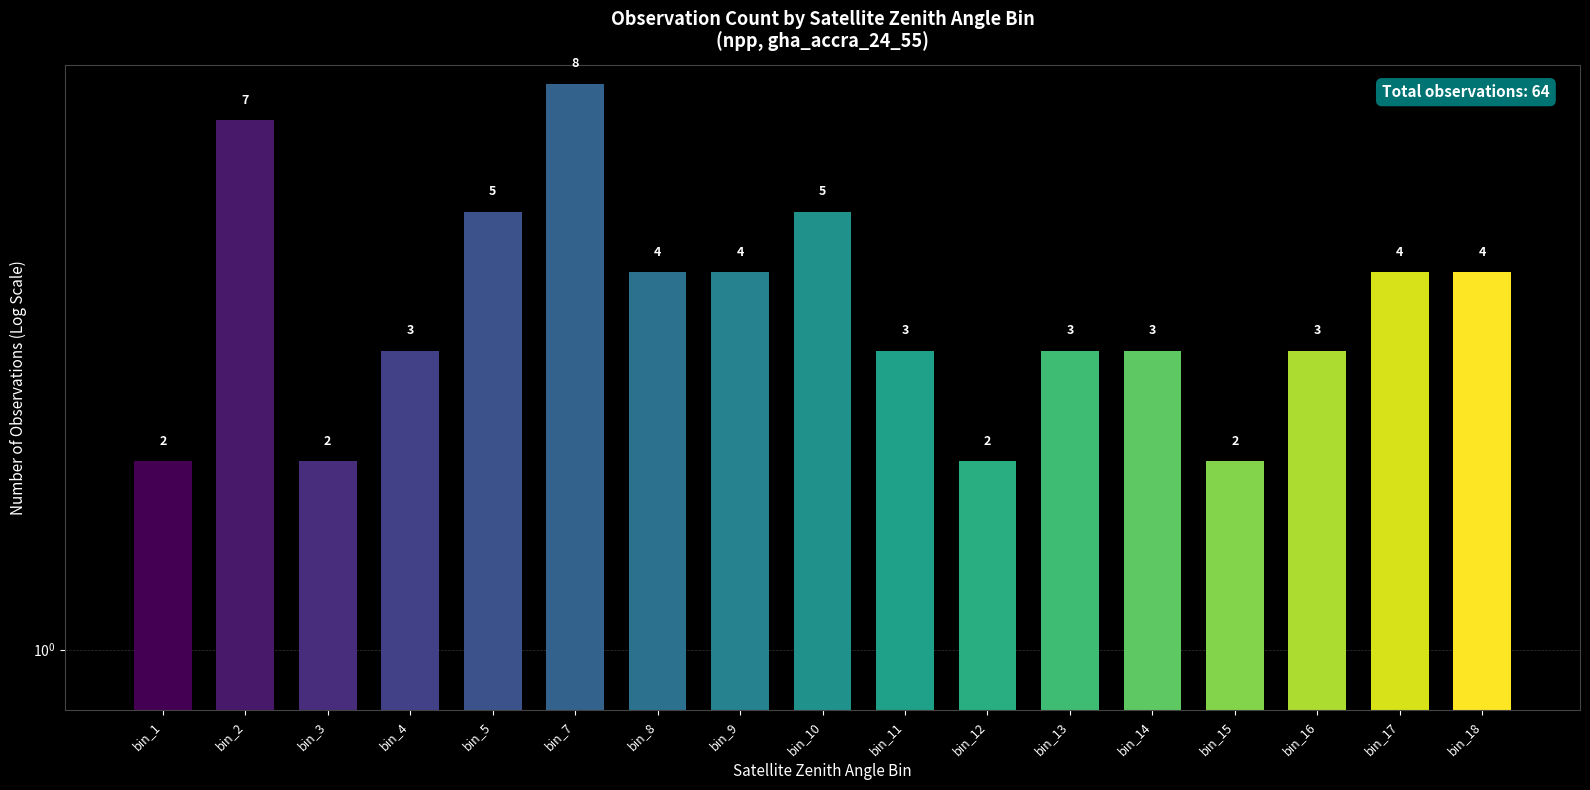

What is the value of the 7th bar from the left?

4